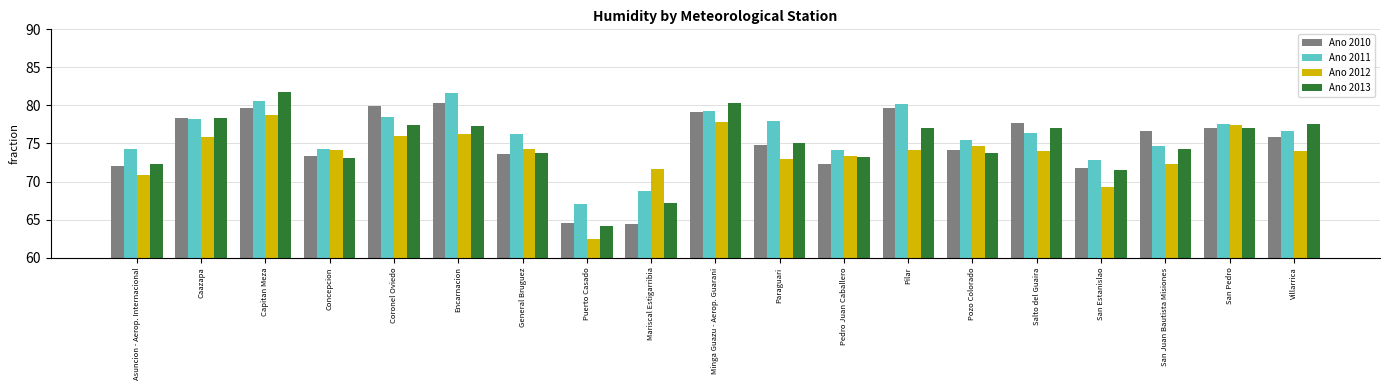

Between Mariscal Estigarribia and San Pedro, which series saw the biggest shift?

Ano 2010